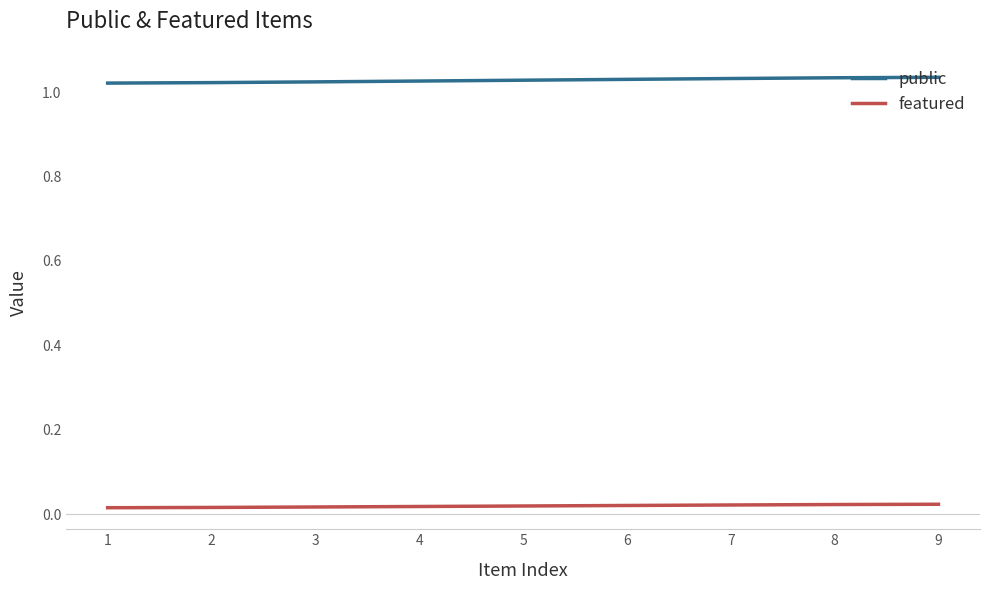

True or false: public has a value of 0.5 at 6.

False